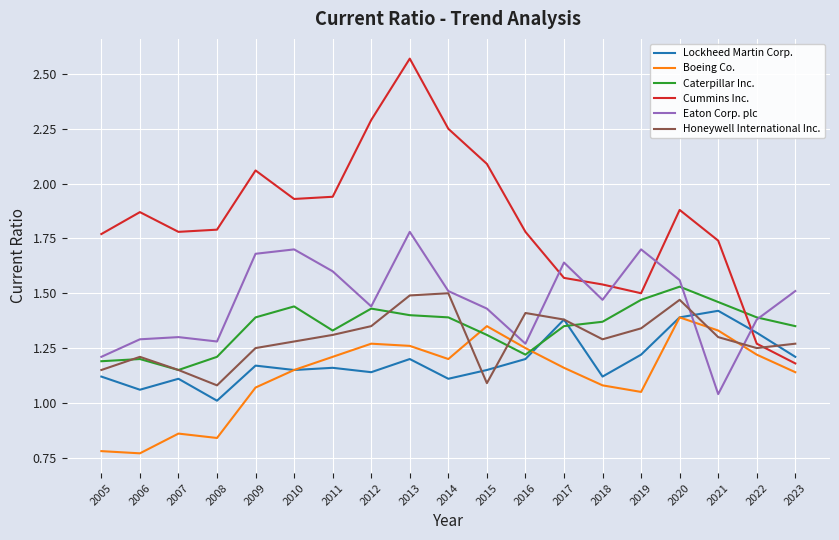

What is the total value across all series at 2021?

8.3